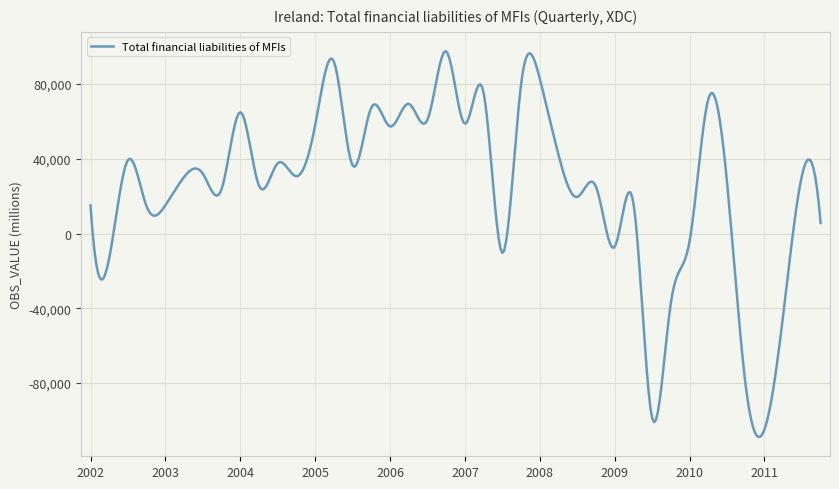

What is the greatest value displayed?

97544.5